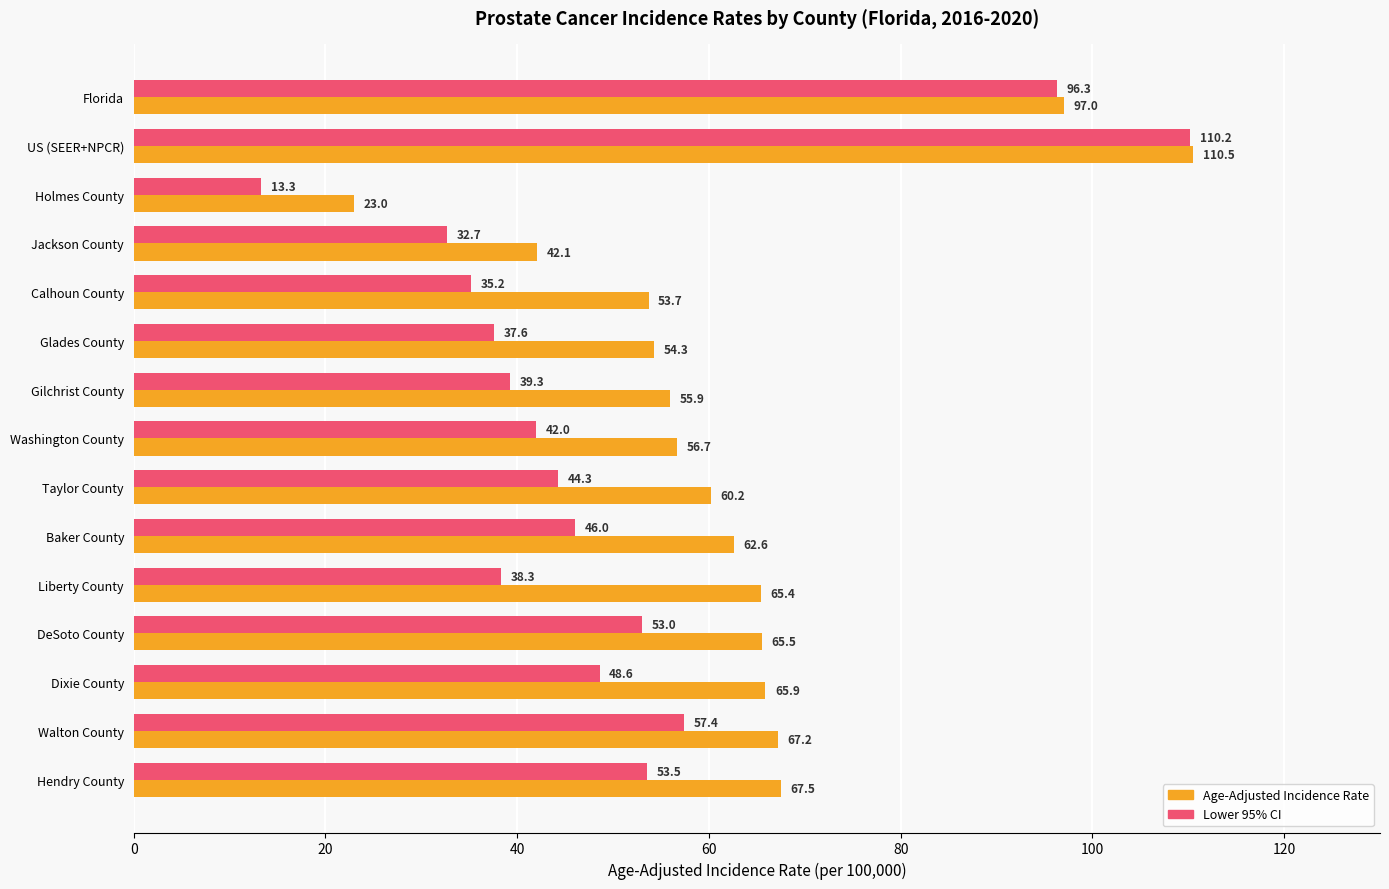

What is the minimum value shown in the chart?

13.3